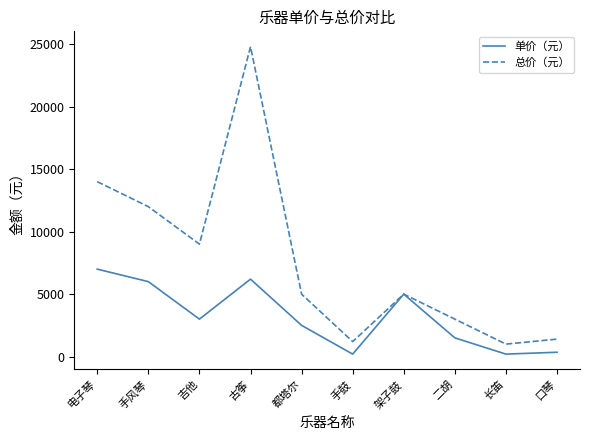

The value of 总价（元） at 手鼓 is 1200. True or false?

True